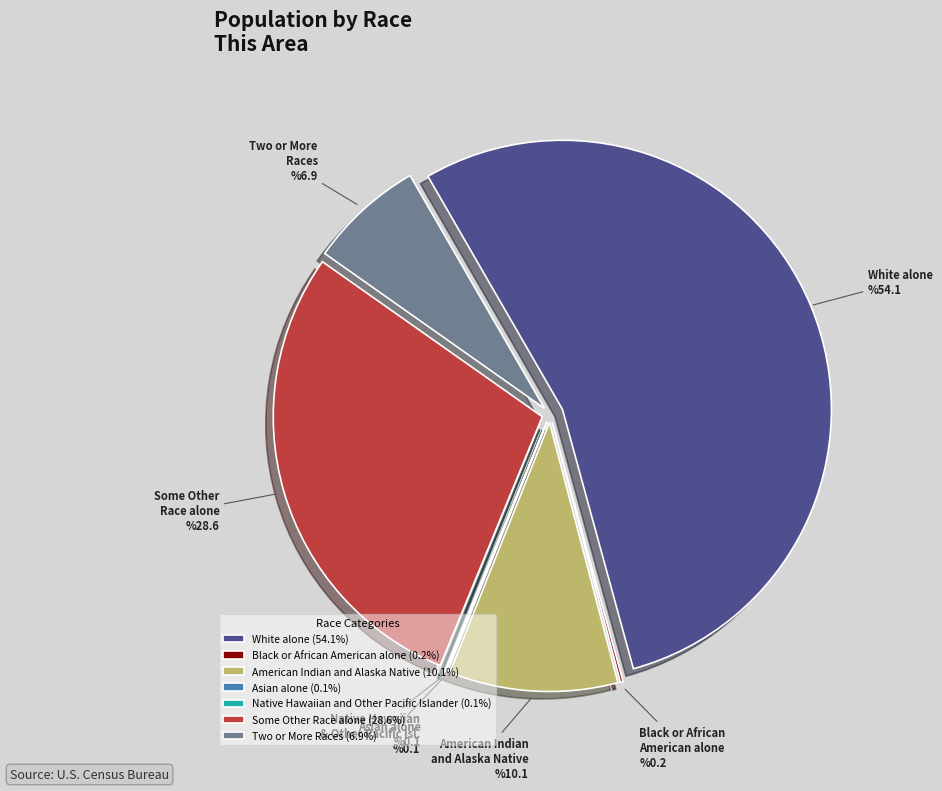

The White alone slice represents 54% of the pie. True or false?

True